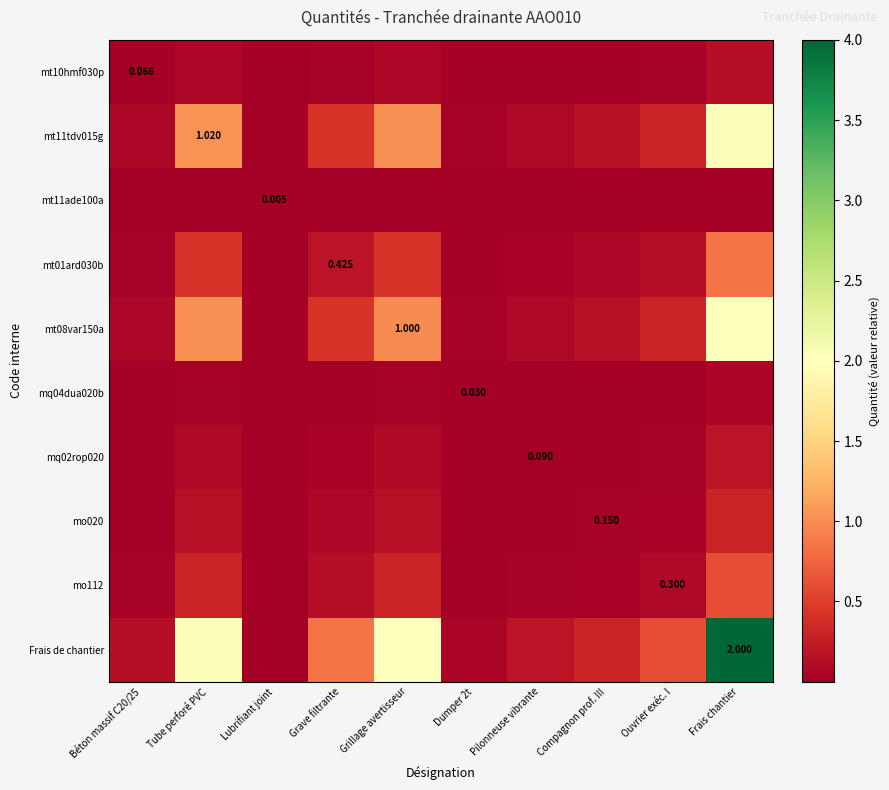

What is the total value across all series at Dumper 2t?

0.2